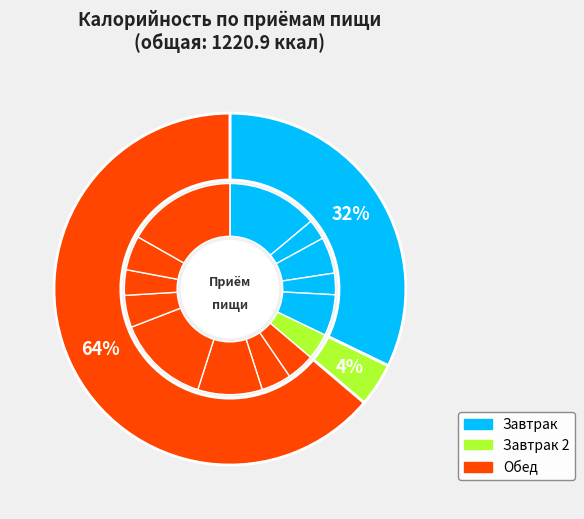

Is it true that Каша ячневая молочная жидкая is 22% of the pie?

False